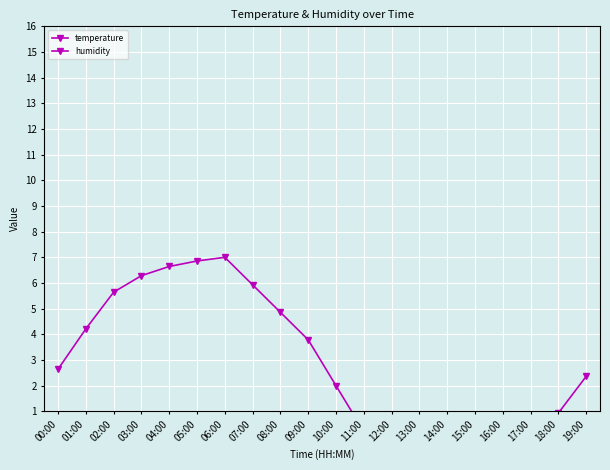

What are all the series names shown in the legend?

temperature, humidity